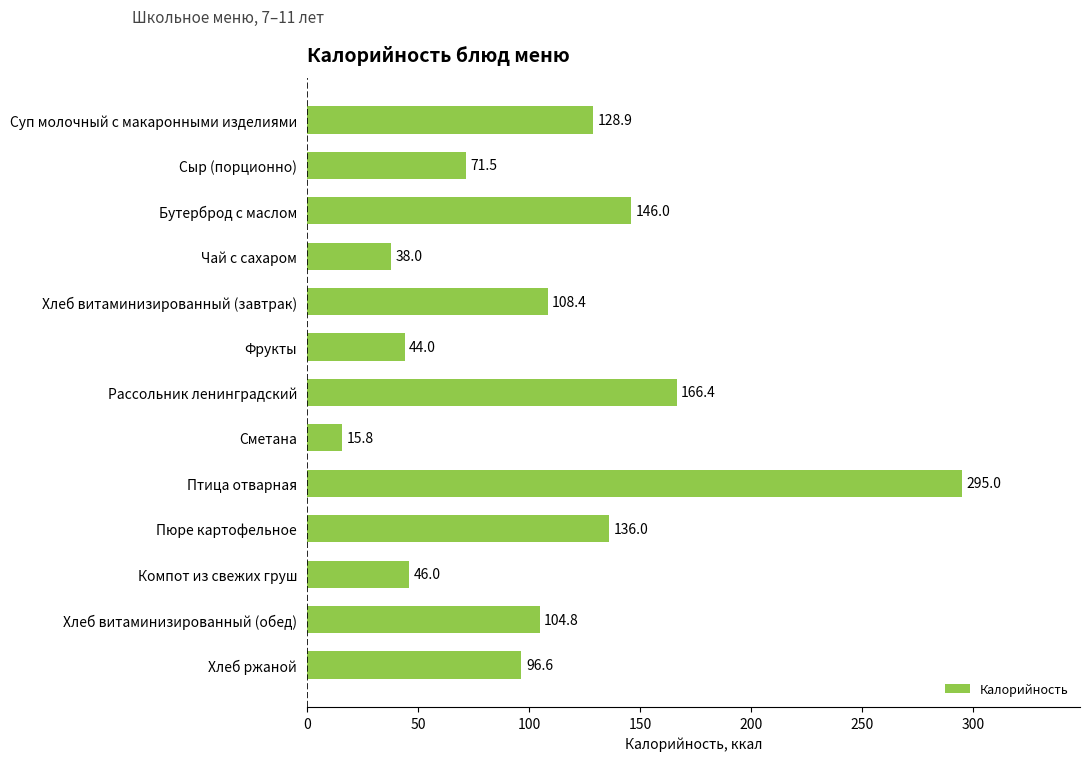

Reading bottom to top, transcribe all the data shown in this chart.

96.6	104.8	46.0	136.0	295.0	15.8	166.4	44.0	108.4	38.0	146.0	71.5	128.9